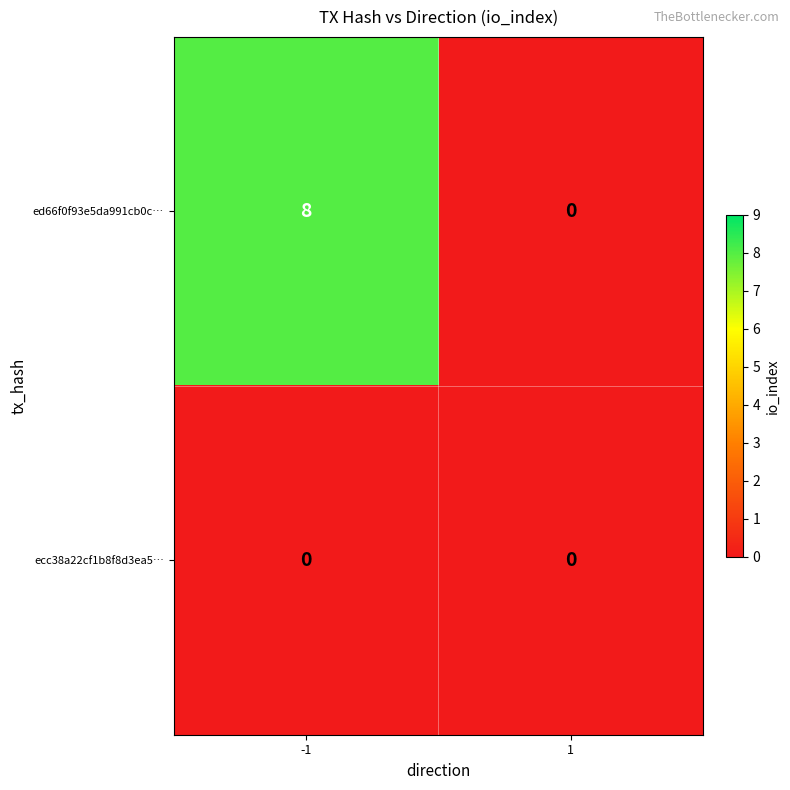

What is the difference between the ed66f0f93e5da991cb0c5f57435fb358dd2e064 values at 1 and -1?

8